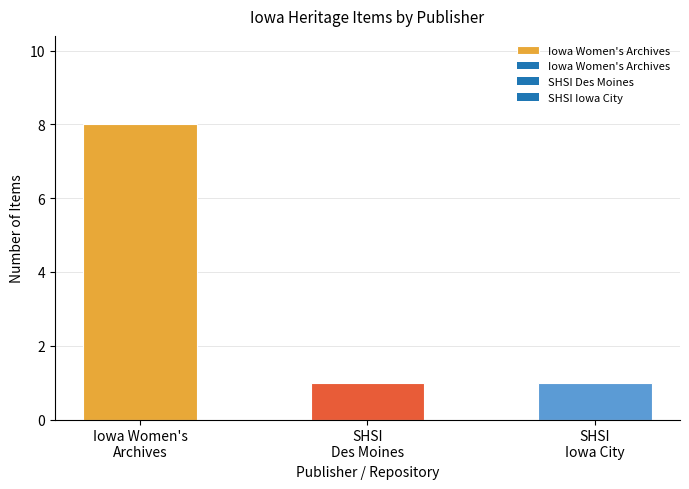

Which has a higher value, SHSI
Iowa City or SHSI
Des Moines?

SHSI
Iowa City